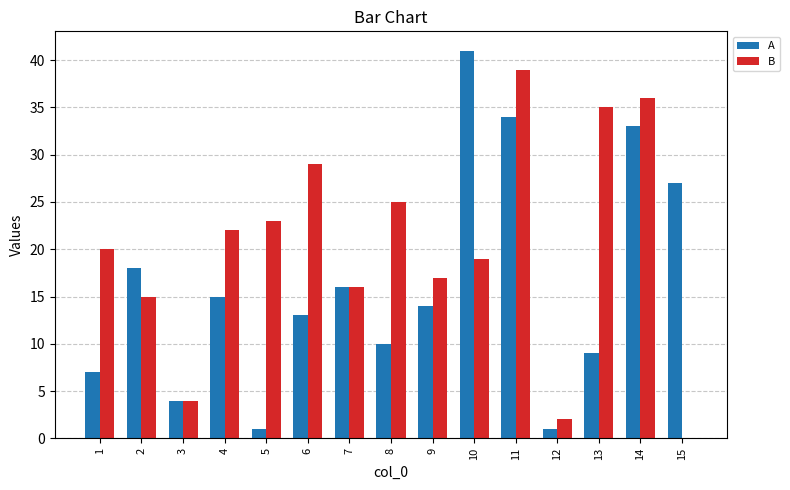

What is the approximate value of B at 7?

16